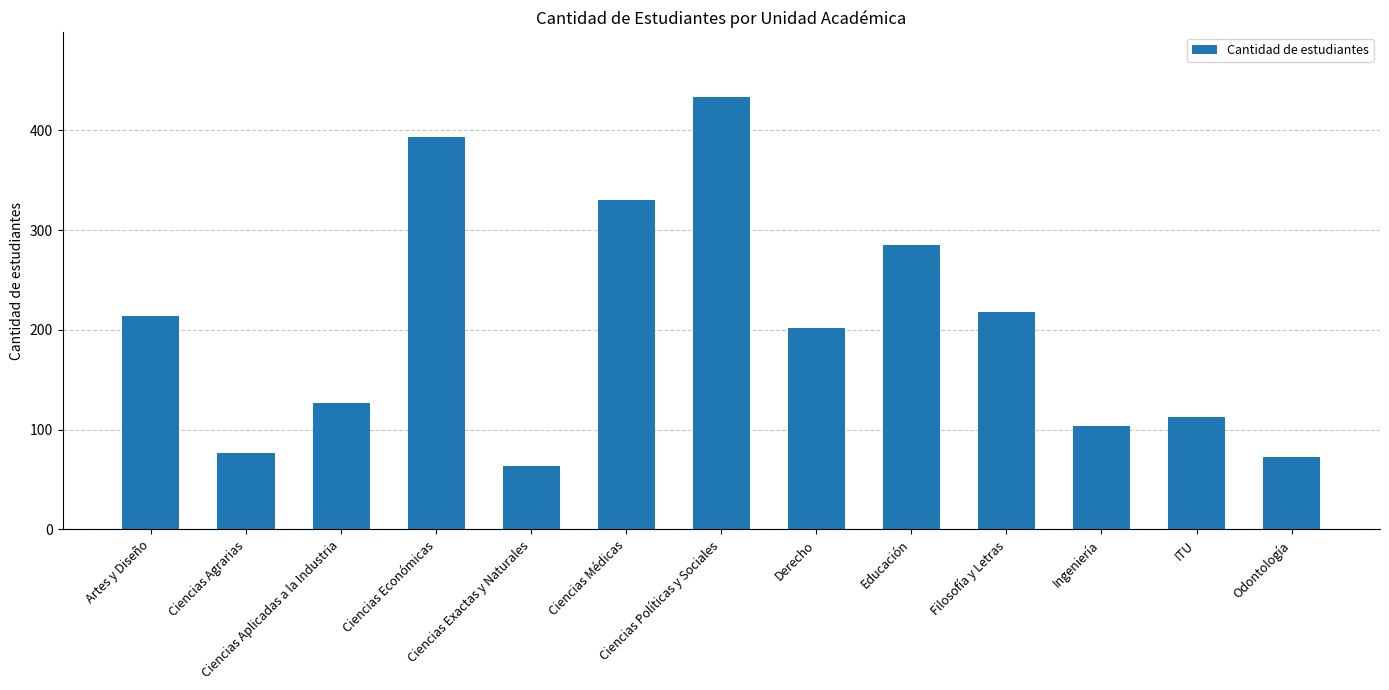

Between Ciencias Aplicadas a la Industria and Ciencias Políticas y Sociales, which is larger?

Ciencias Políticas y Sociales